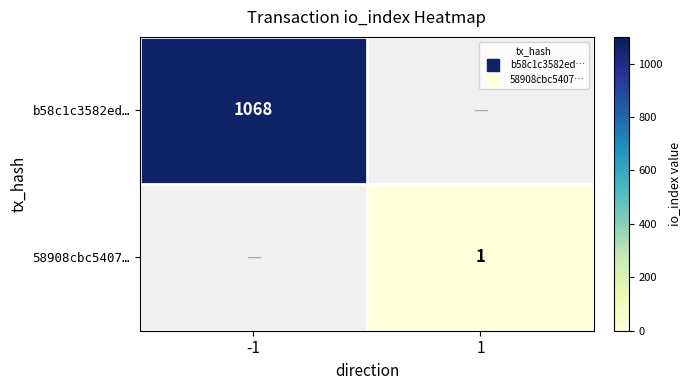

List the series in order of their overall mean, lowest first.

b58c1c3582ed…, 58908cbc5407…